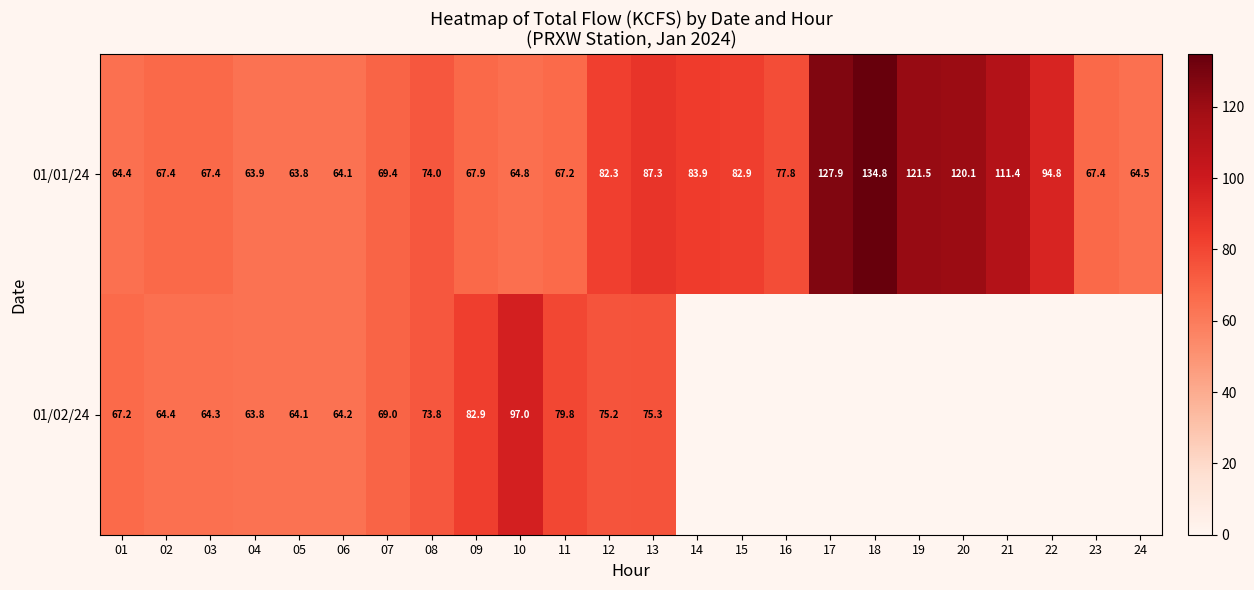

Between 24 and 07, which is larger?

07